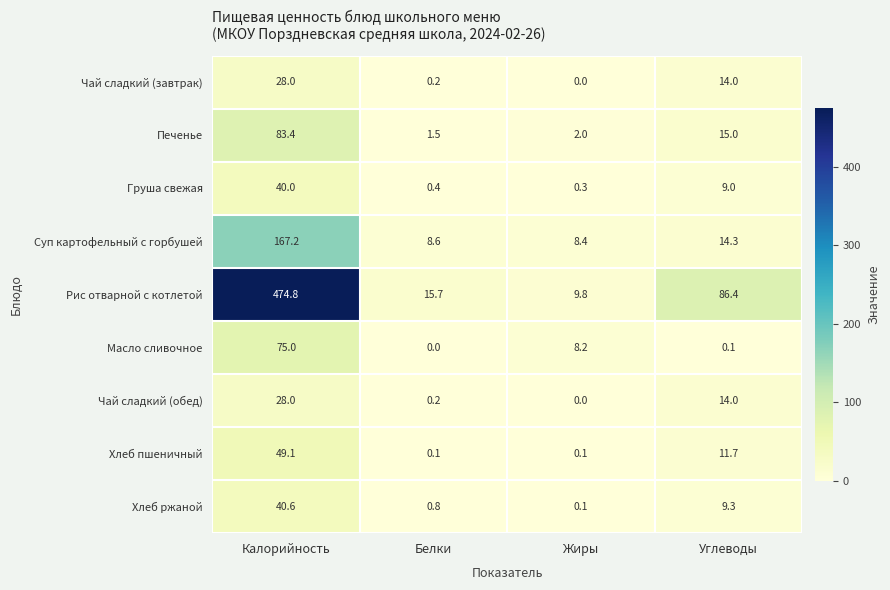

What is the spread (max minus min) of values at Углеводы?

86.3